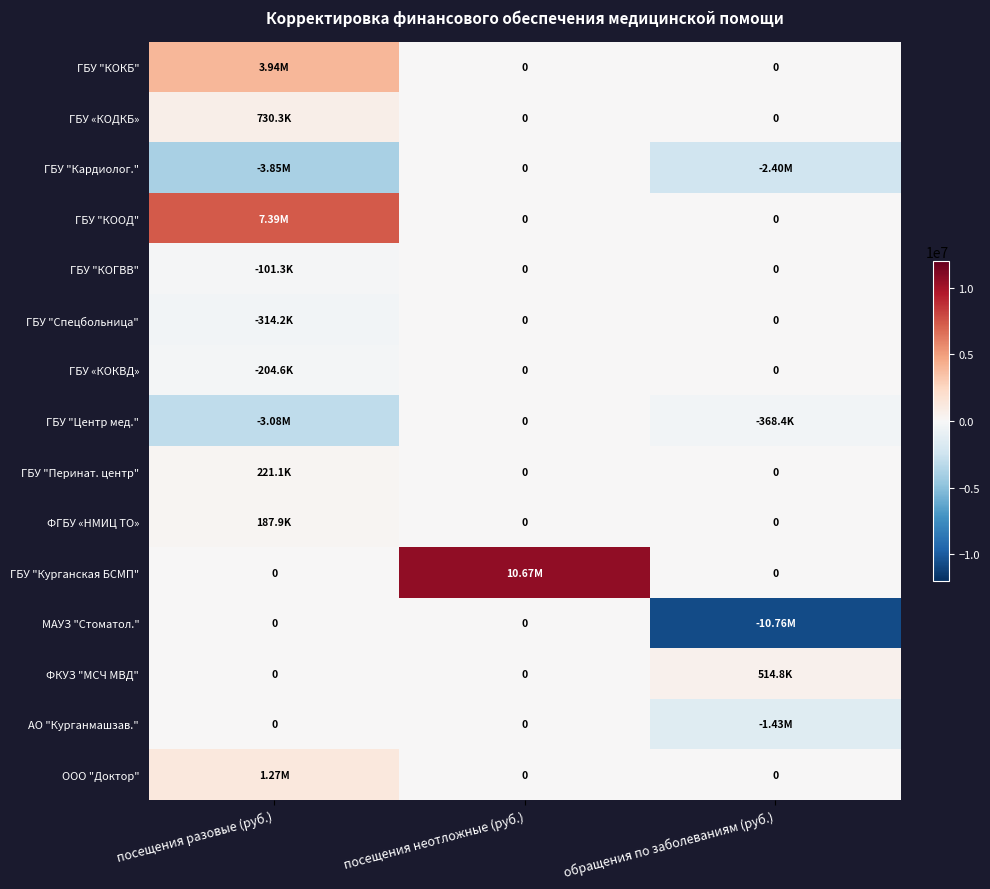

Which has a higher value, посещения разовые (руб.) or посещения неотложные (руб.)?

посещения разовые (руб.)